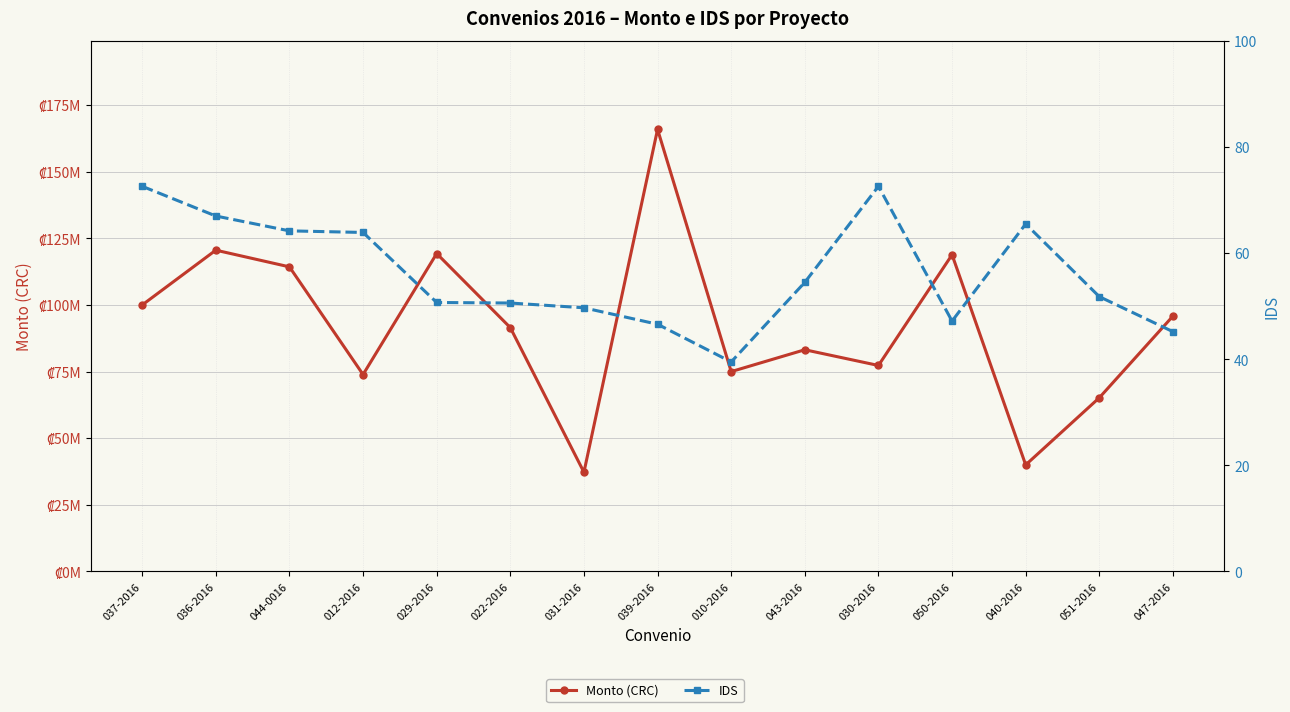

What is the minimum value shown in the chart?

39.5